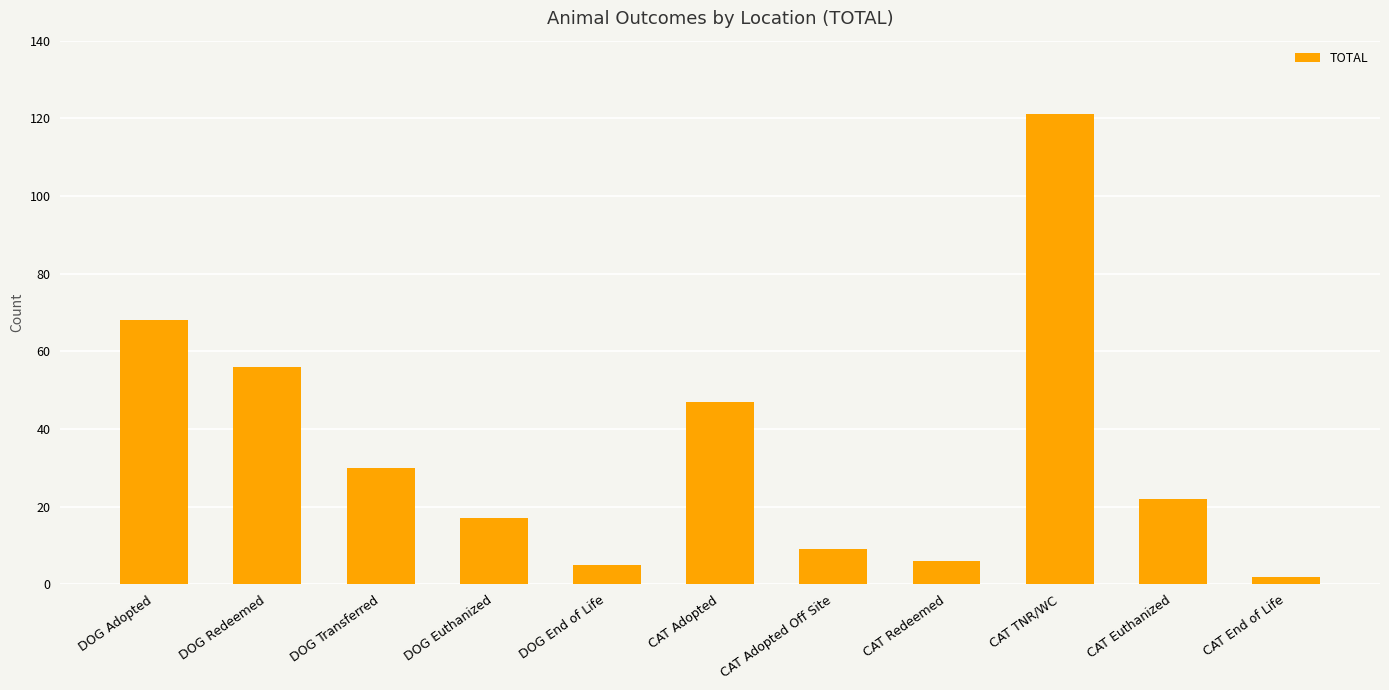

What position from the right is DOG Redeemed?

10